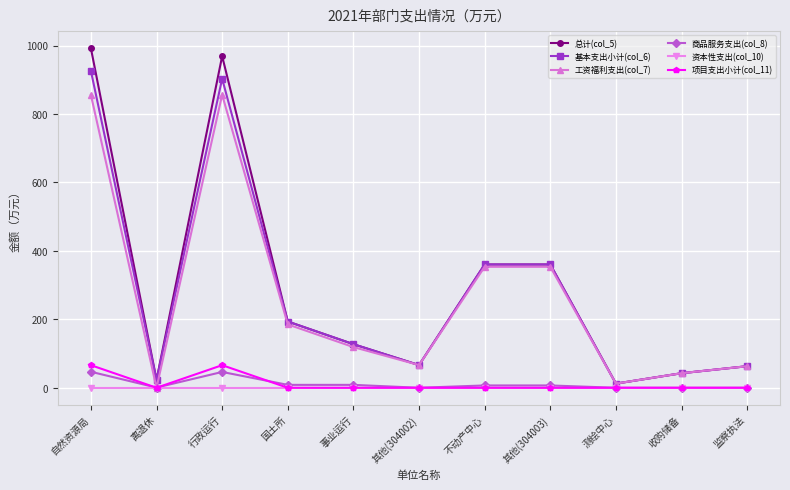

Where is the first local minimum for 工资福利支出(col_7)?

离退休